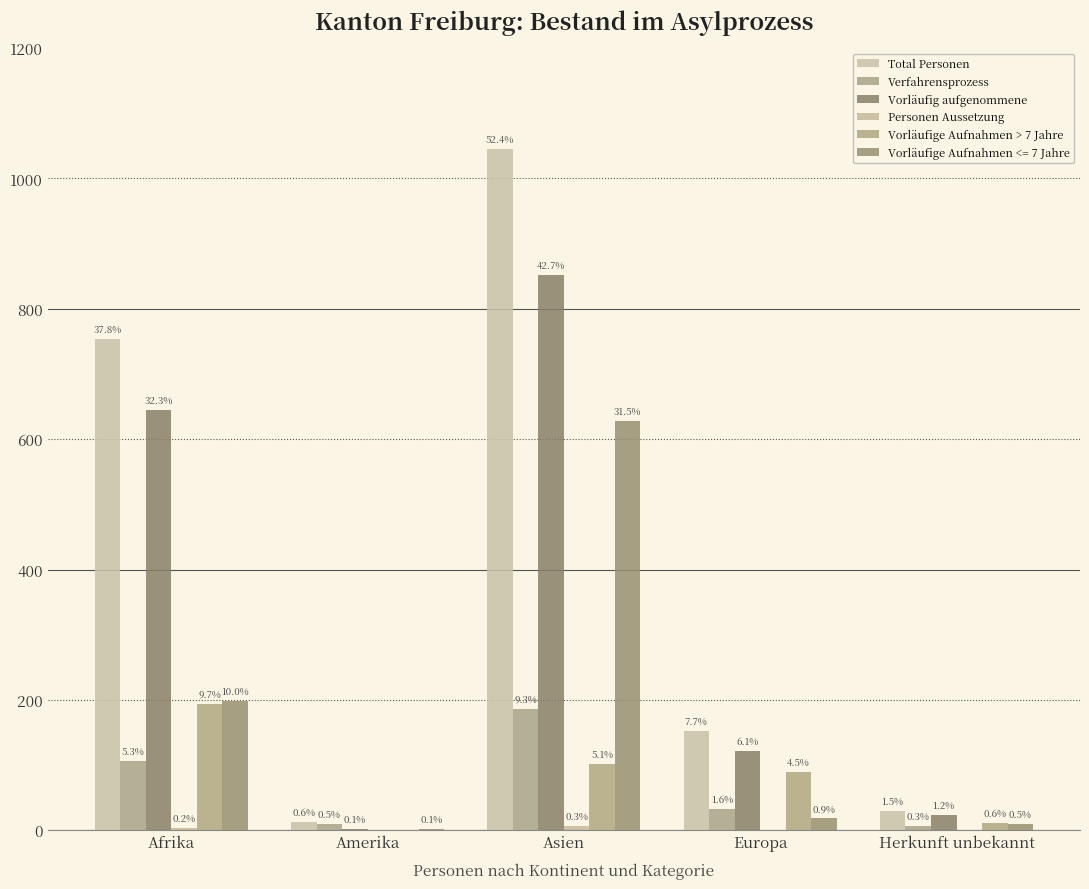

Does the chart contain stacked bars?

No